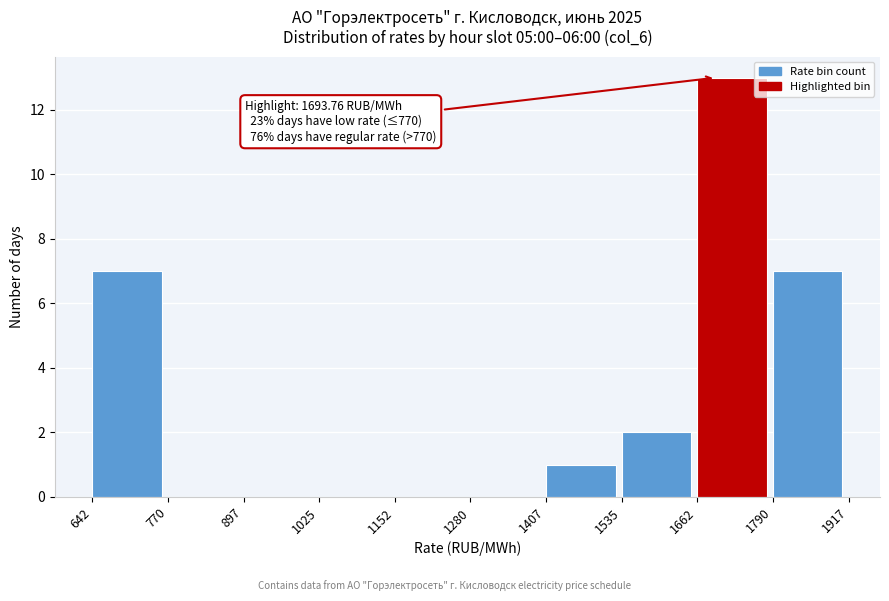

Over which range of the x-axis is the bar tallest?

1662 to 1790